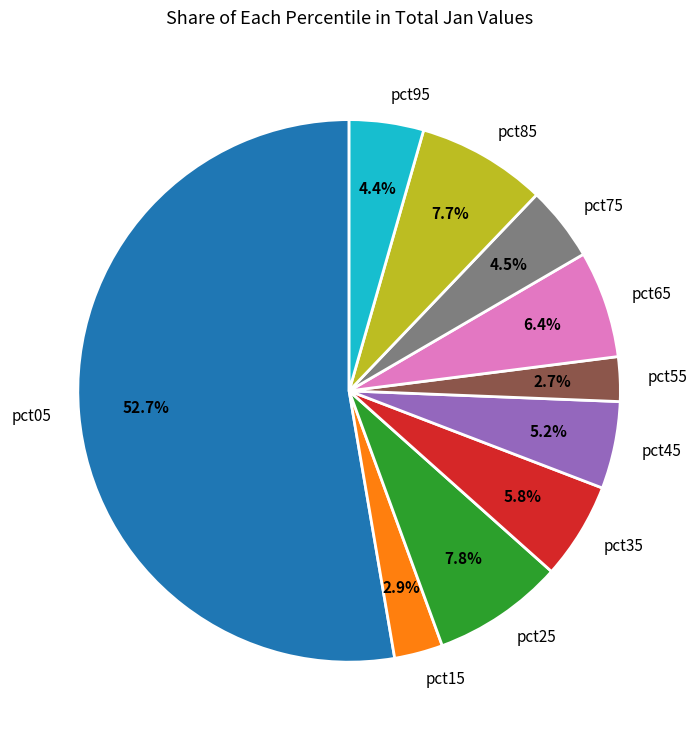

How many segments does this pie chart have?

10